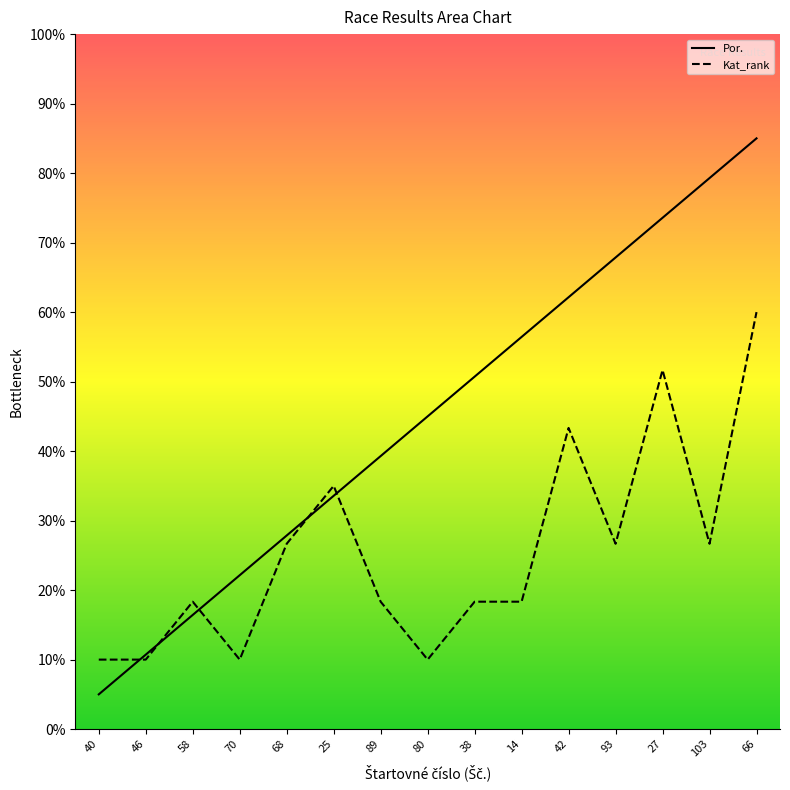

Which series changed the most between 93 and 66?

Kat_rank